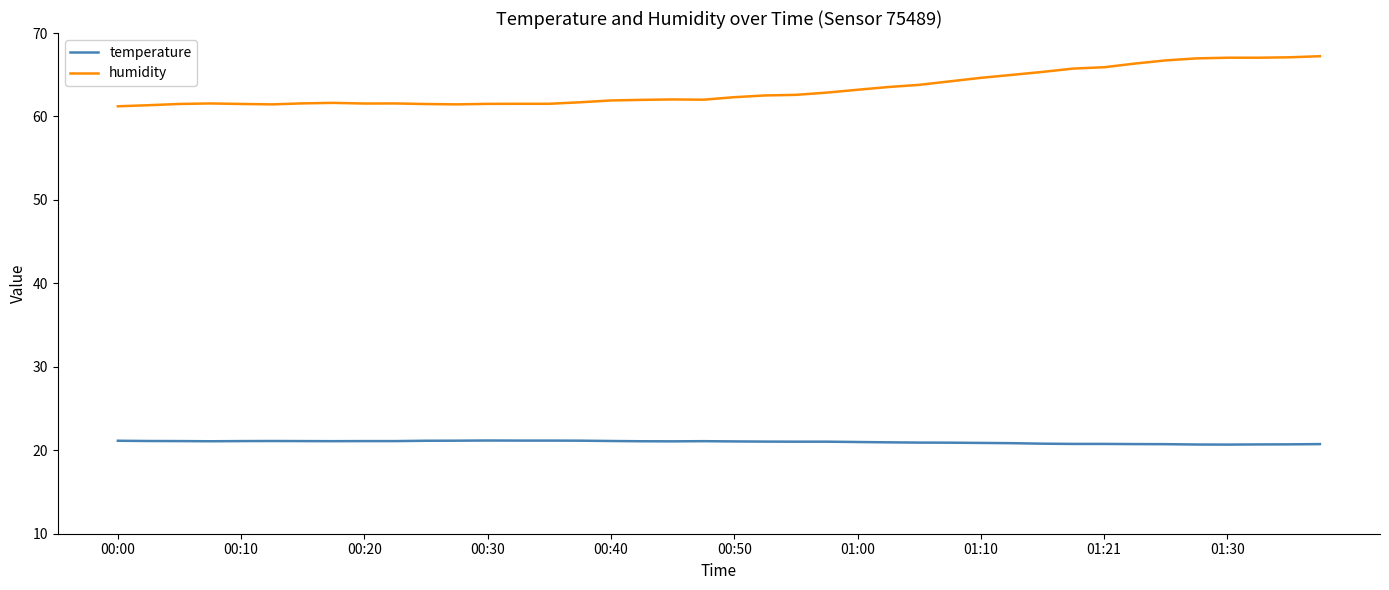

What are all the series names shown in the legend?

temperature, humidity